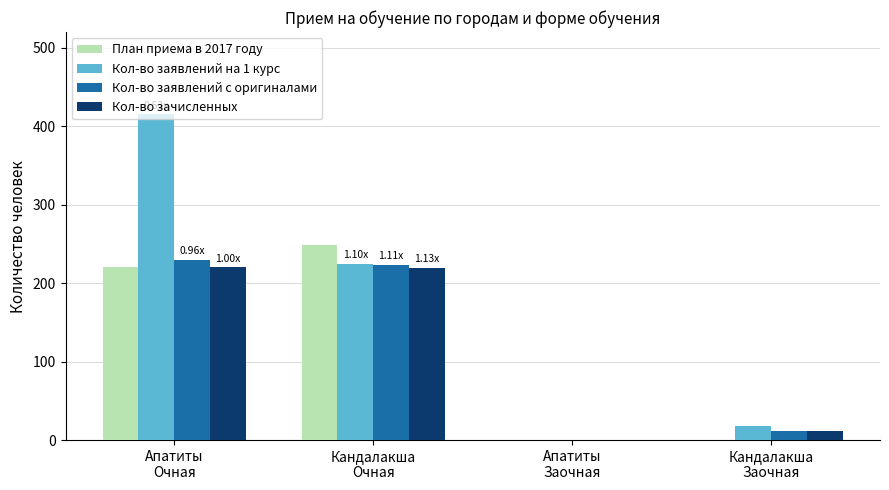

What is the spread (max minus min) of values at Апатиты
Очная?

195